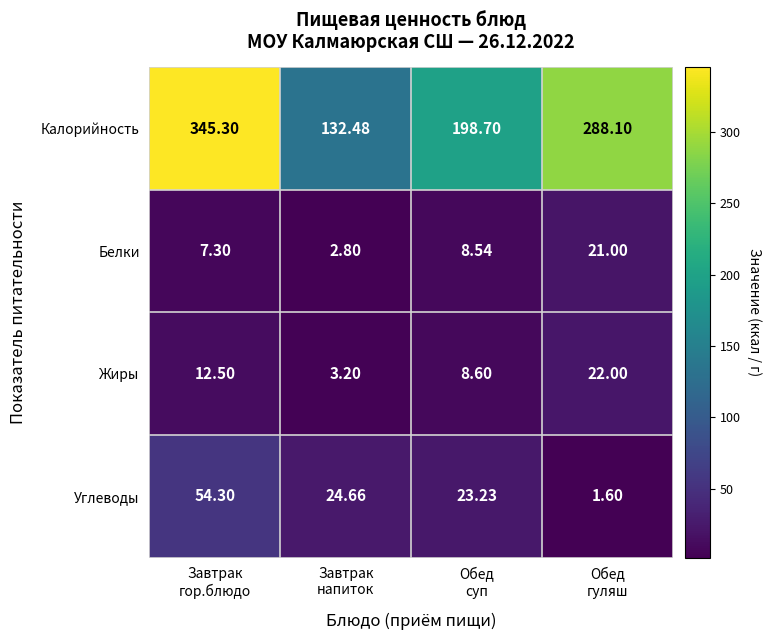

Rank the series by their maximum value, from lowest to highest.

Белки, Жиры, Углеводы, Калорийность